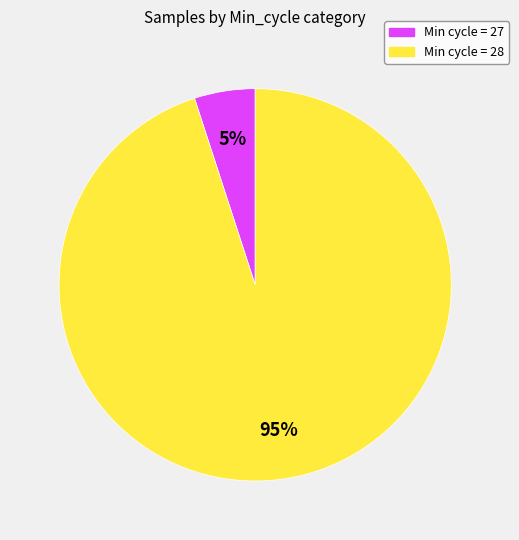

Is there any slice that represents more than half of the pie?

Yes